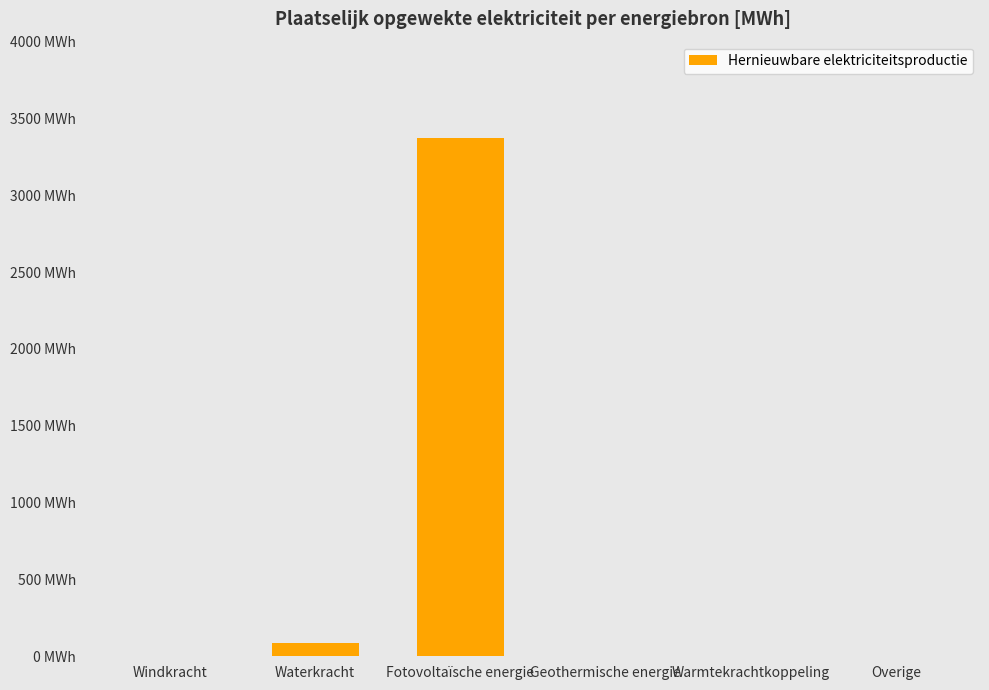

Where is the data nearest to the value 1687?

Waterkracht